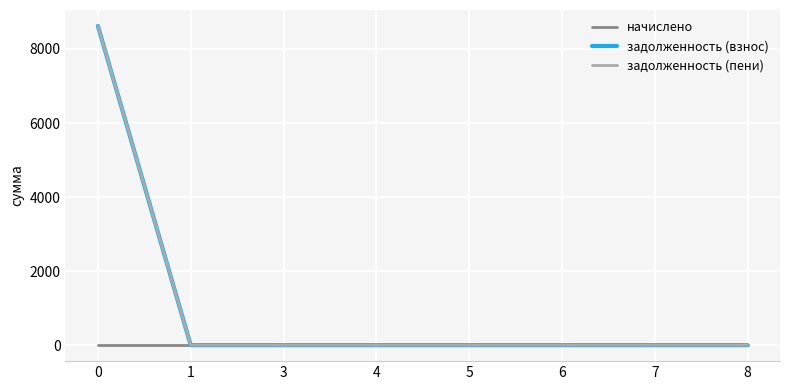

Rank the series at 3 from lowest to highest value.

начислено, задолженность (взнос), задолженность (пени)